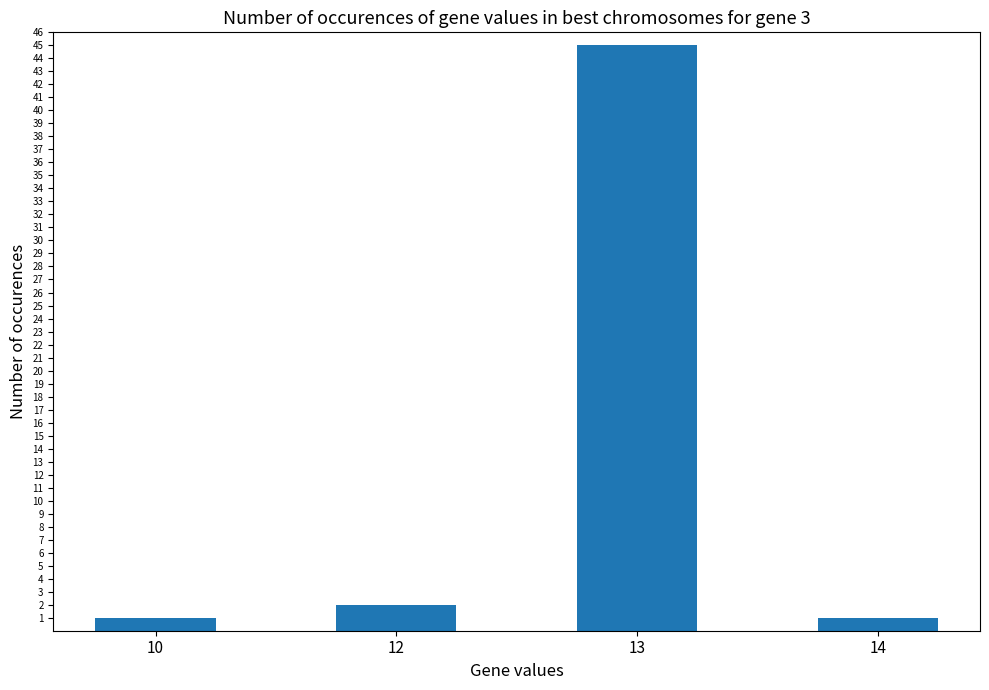

What is the value of the 4th bar from the left?

1